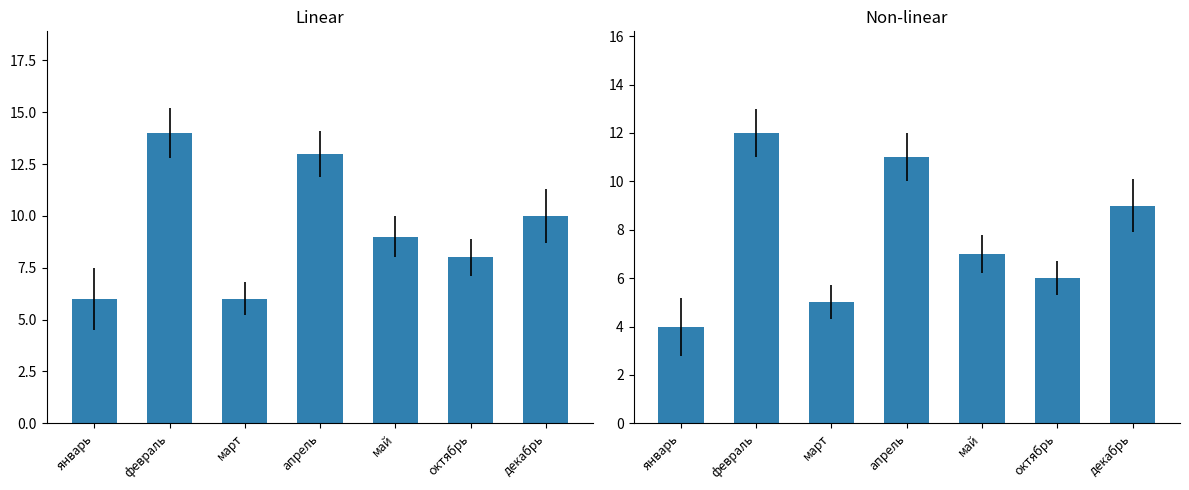

Rank the categories by Linear value from lowest to highest.

январь, март, октябрь, май, декабрь, апрель, февраль